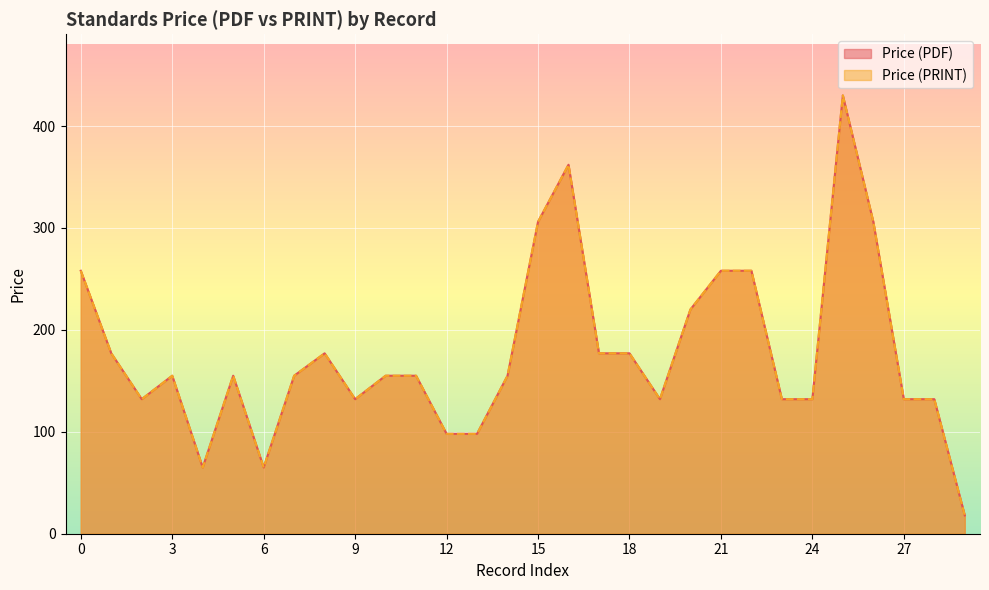

Between 2025 and 2025, which is larger?

2025